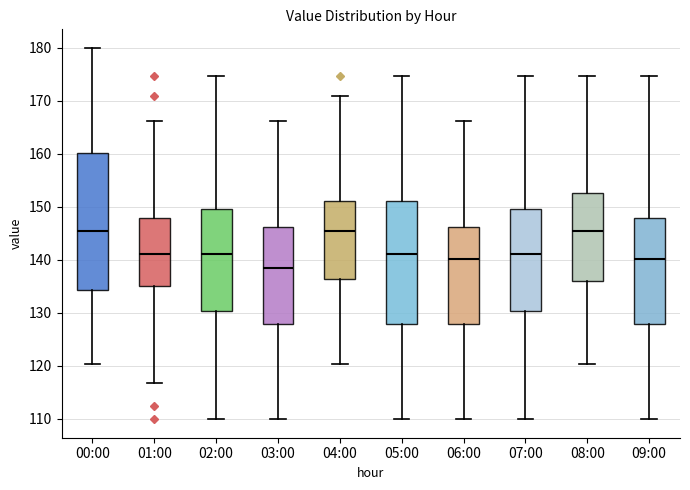

Where does the lower whisker of the box for 03:00 end on the y-axis? The values are not printed on the chart, so give them approximately, as read against the axis.

110